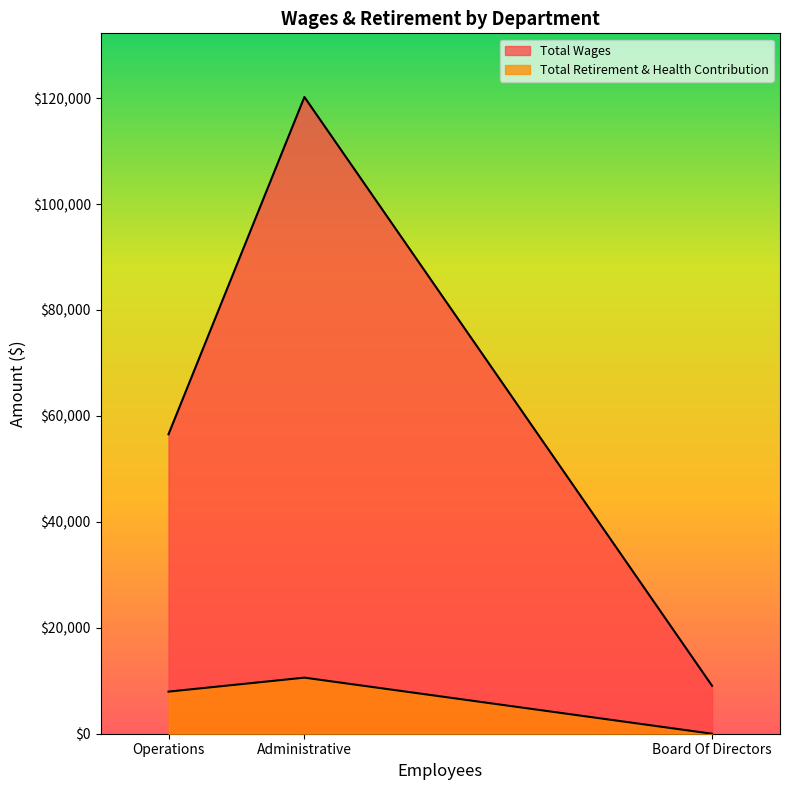

What is the sum of all Total Retirement & Health Contribution values?

18536